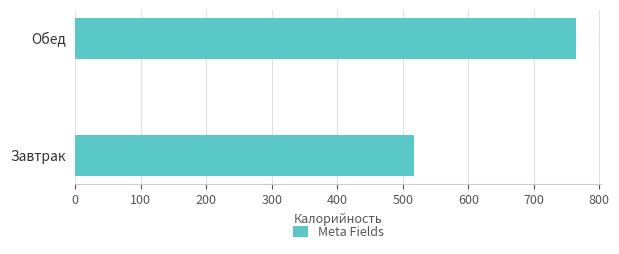

Are the bars grouped side by side (vs. stacked)?

No